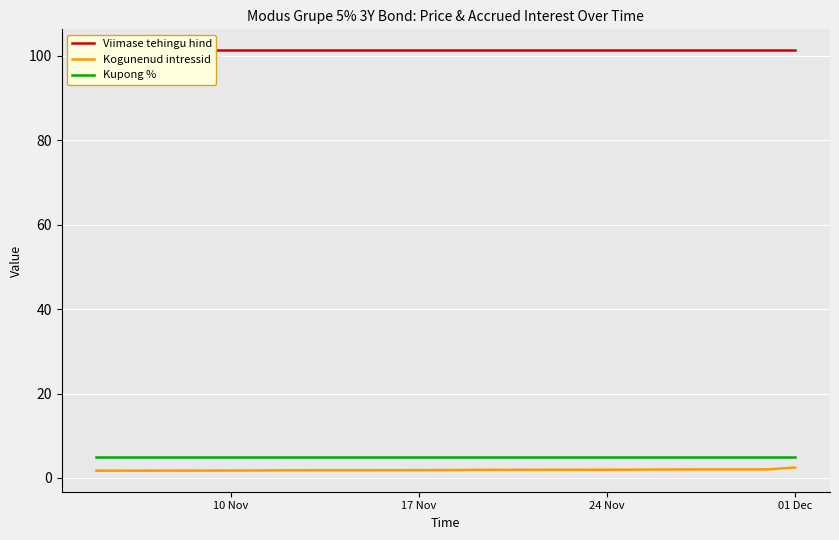

What is the minimum value shown in the chart?

1.7